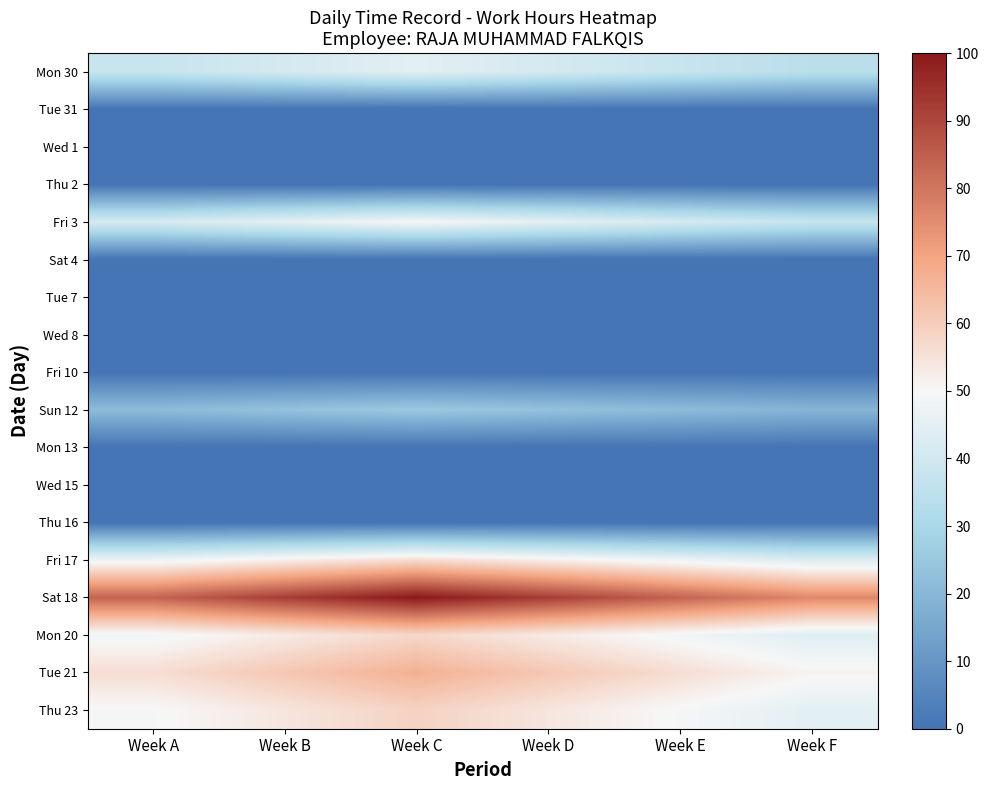

Rank the series at Week B from lowest to highest value.

Tue 31, Wed 1, Thu 2, Sat 4, Tue 7, Wed 8, Fri 10, Mon 13, Wed 15, Thu 16, Sun 12, Mon 30, Fri 3, Fri 17, Mon 20, Thu 23, Tue 21, Sat 18